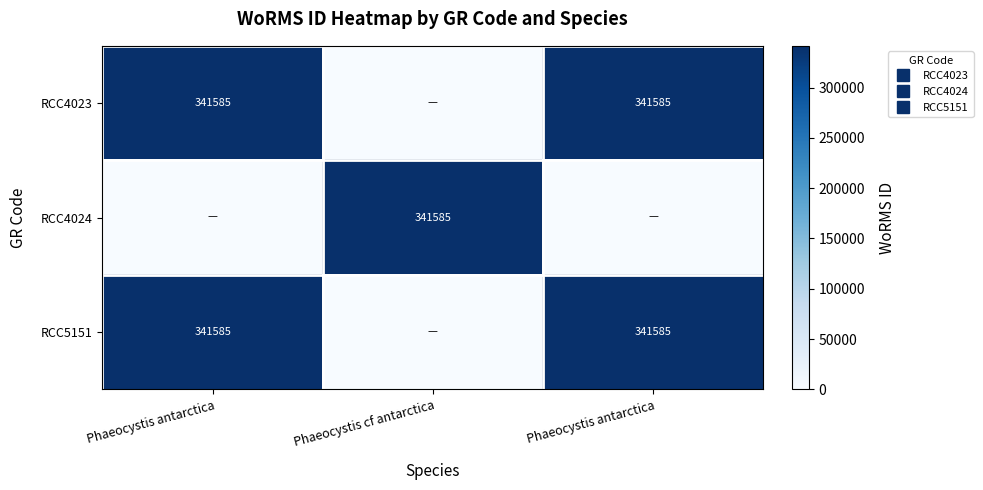

Which label corresponds to the largest value in the chart?

Phaeocystis antarctica